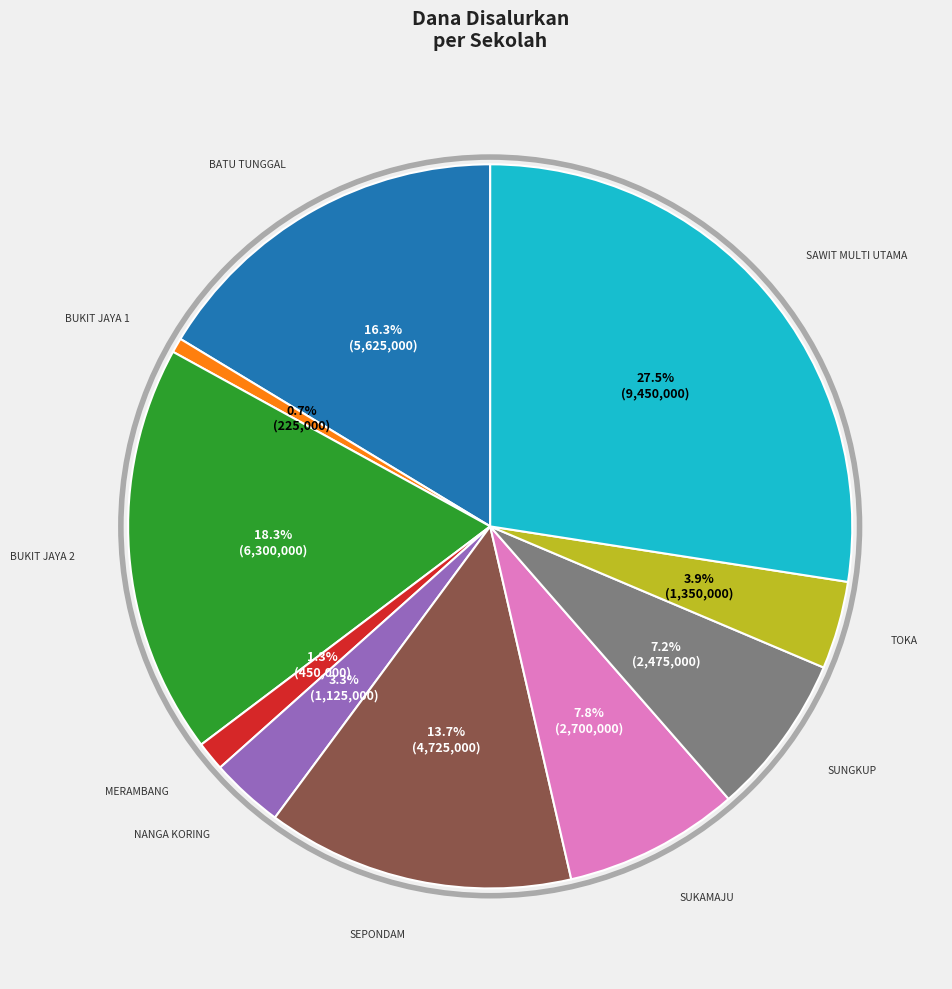

Is there a majority slice in this chart?

No